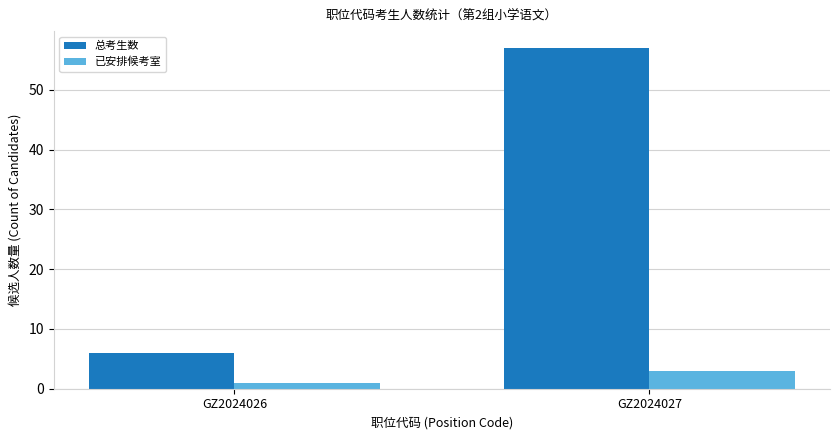

Which series has the widest spread of values?

总考生数